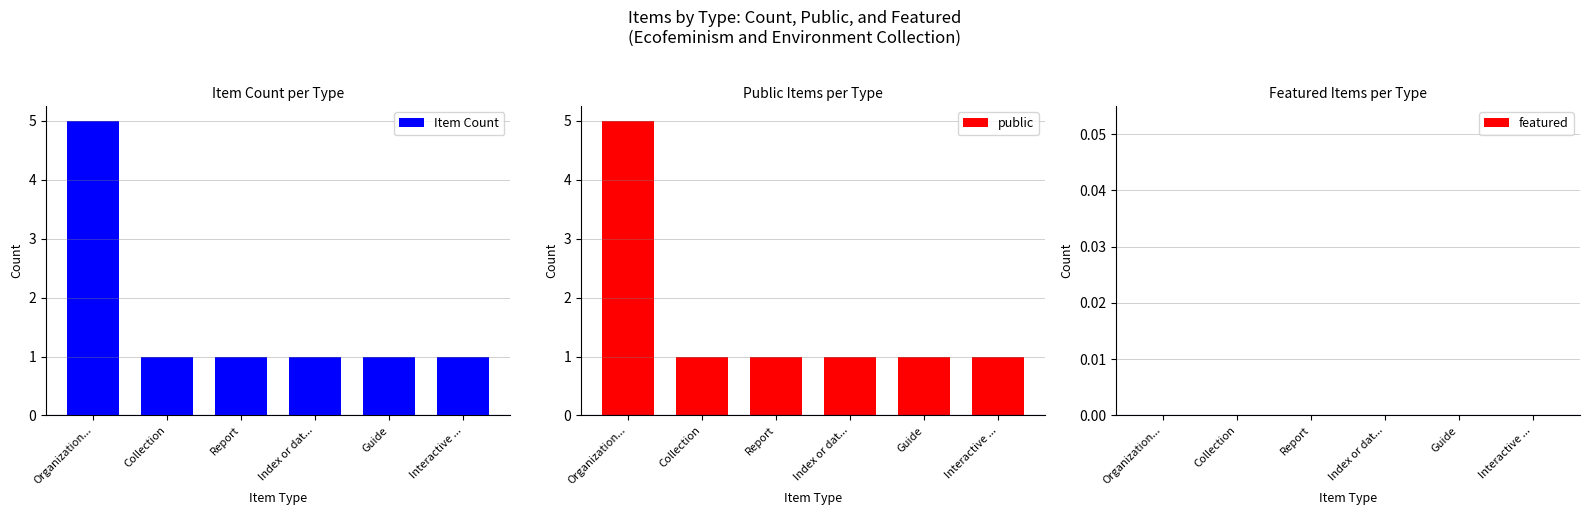

Between Organization... and Collection, which is larger?

Organization...